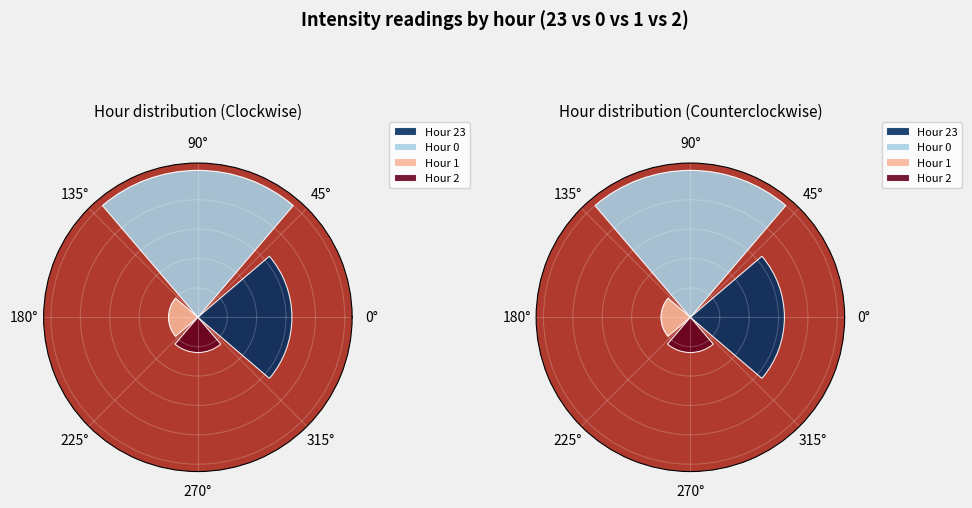

Is there a majority slice in this chart?

No